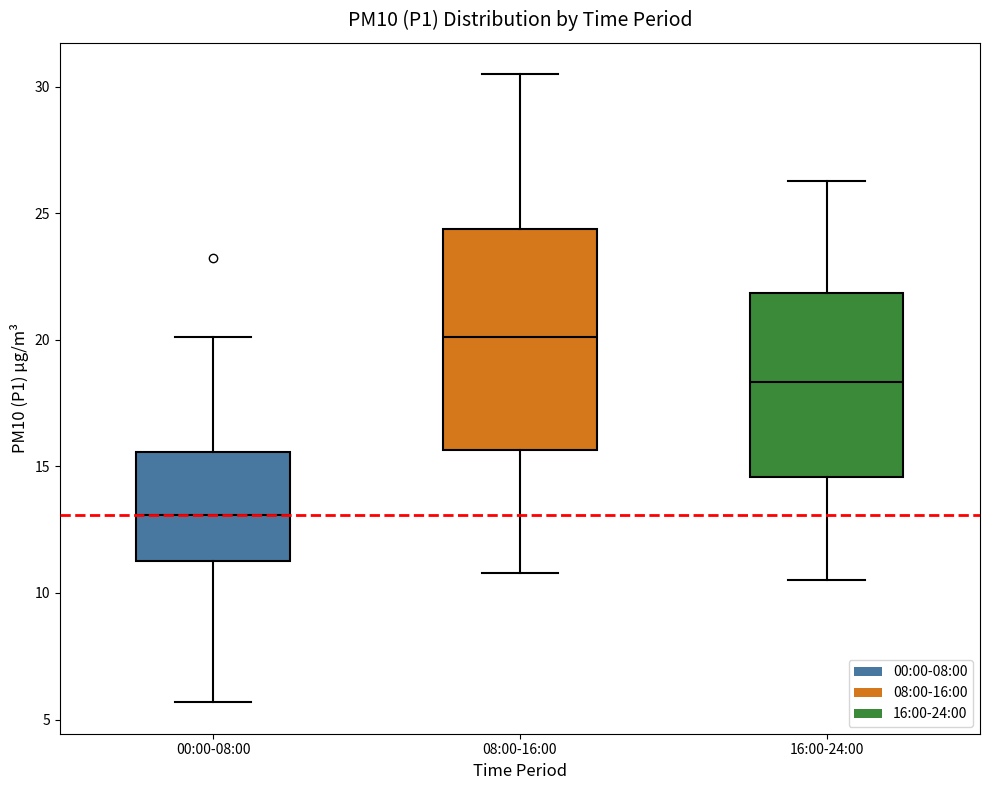

Reading left to right, read every box against the y-axis: the position of its median line, the range the box covers, and the ends of its whiskers. The values are not printed on the chart, so give them approximately, as read against the axis.

00:00-08:00: median 13.0, box 11.5 to 15.5, whiskers 5.5 to 20.0
08:00-16:00: median 20.0, box 15.5 to 24.5, whiskers 11.0 to 30.5
16:00-24:00: median 18.5, box 14.5 to 22.0, whiskers 10.5 to 26.5